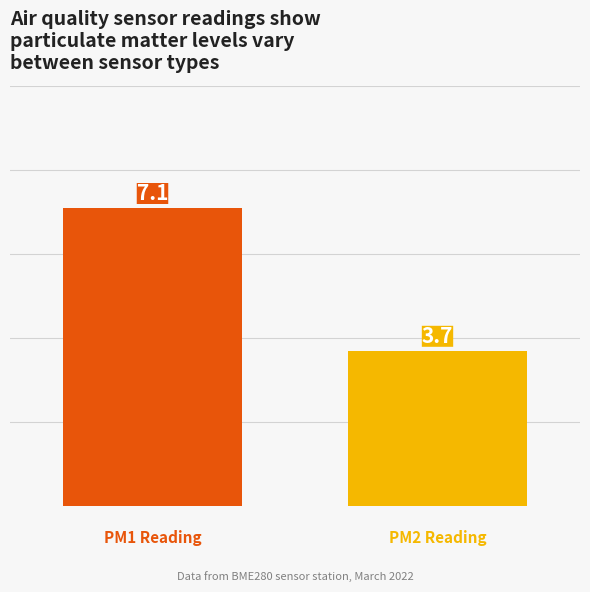

What is the maximum value shown in the chart?

7.1